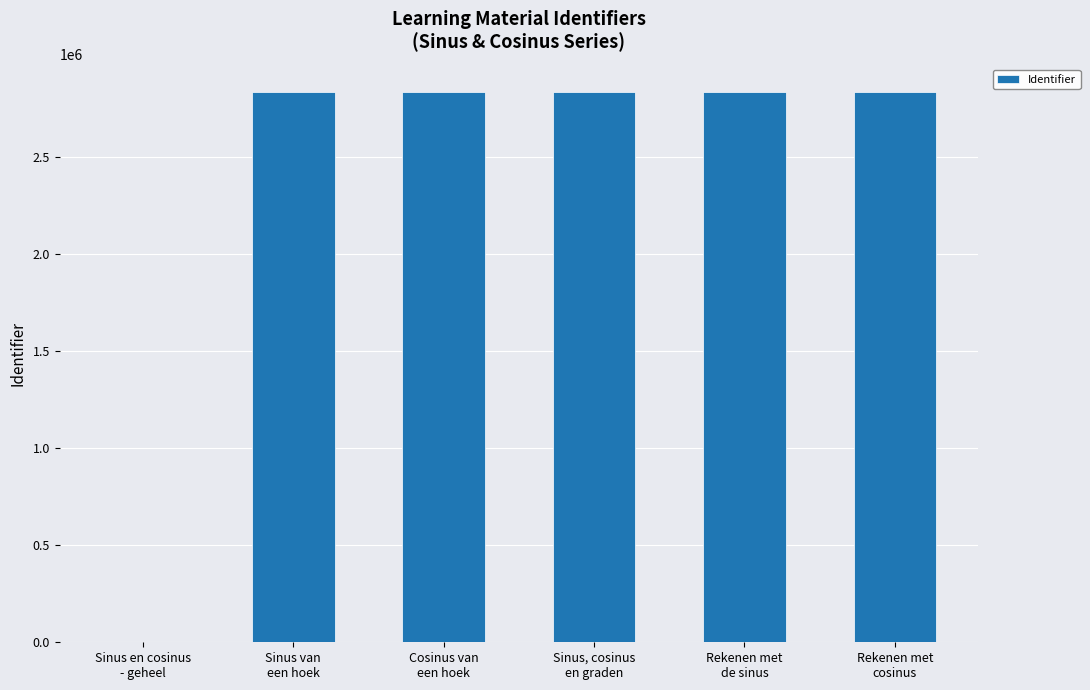

What is the sum of the values at Sinus, cosinus
en graden and Sinus en cosinus
- geheel?

2831727